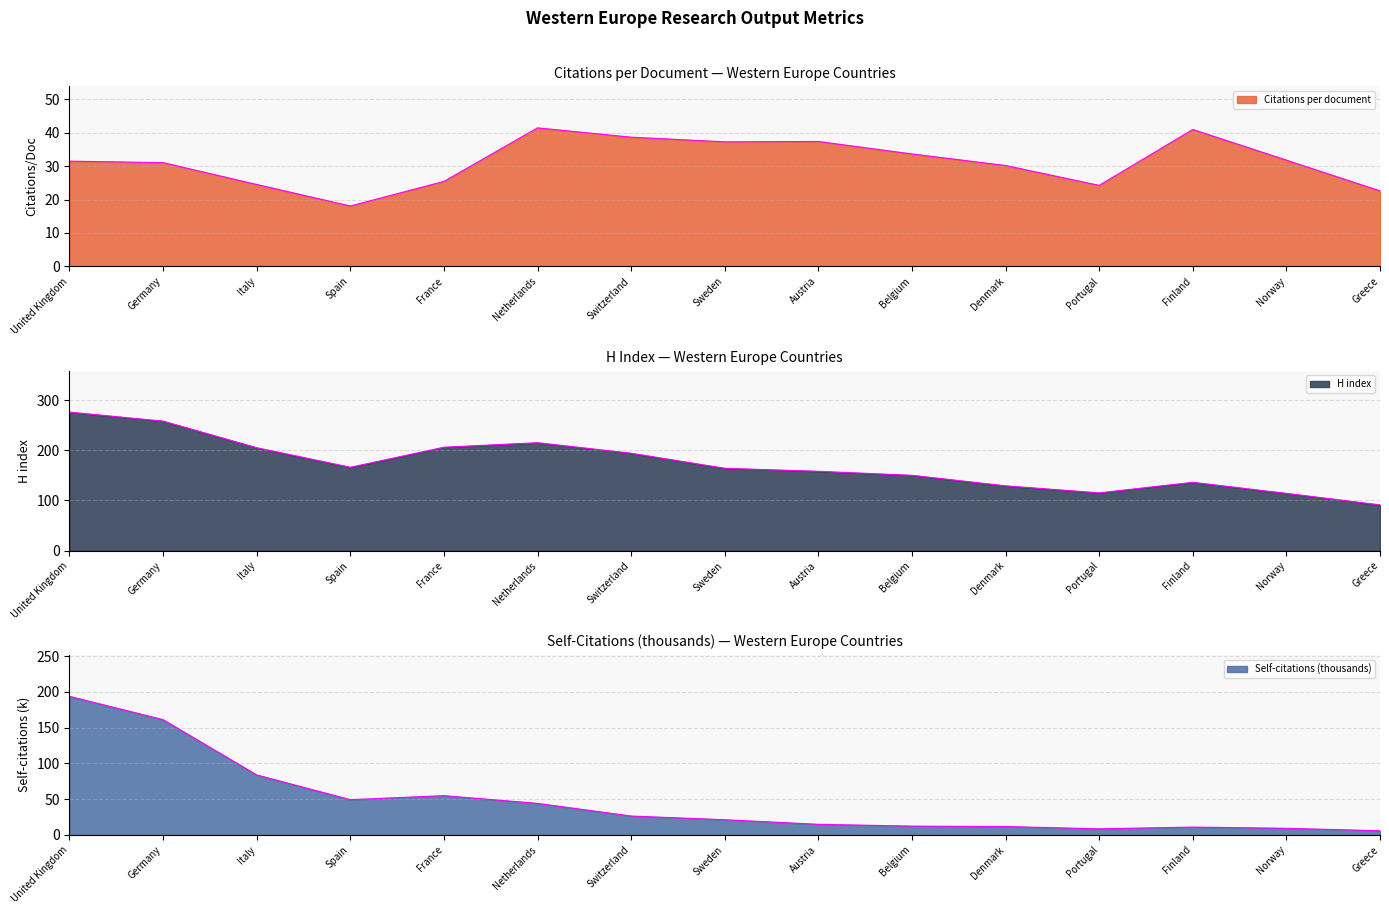

Does the chart have visible grid lines?

Yes